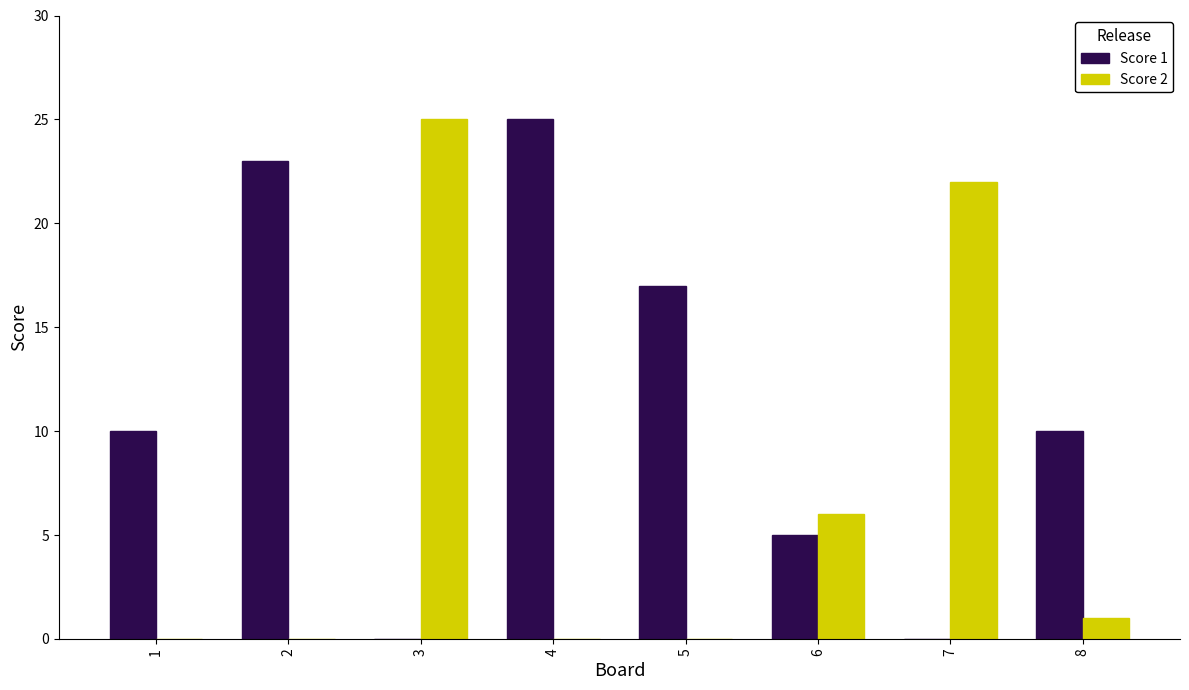

Reading right to left, what are all the values shown in this chart?

Score 1: 10	0	5	17	25	0	23	10
Score 2: 1	22	6	0	0	25	0	0